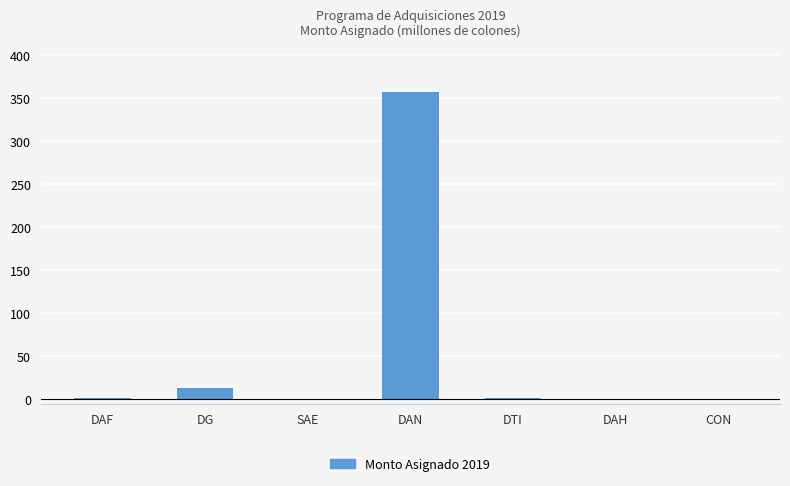

Where is the data nearest to the value 178?

DG